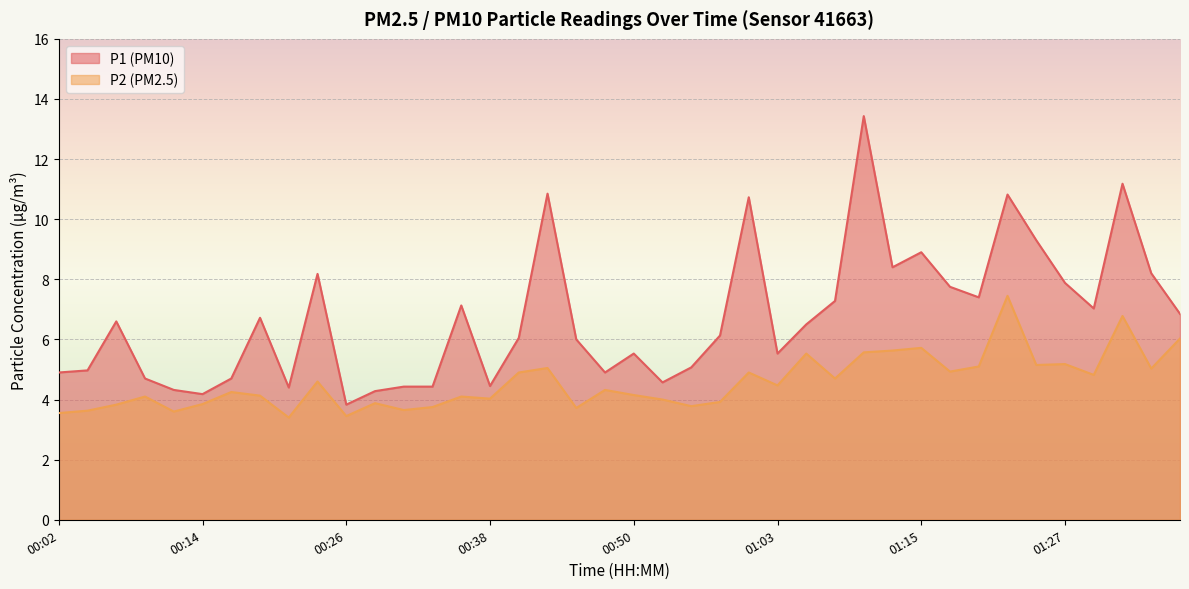

True or false: P1 has a value of 6.6 at 00:07.

True